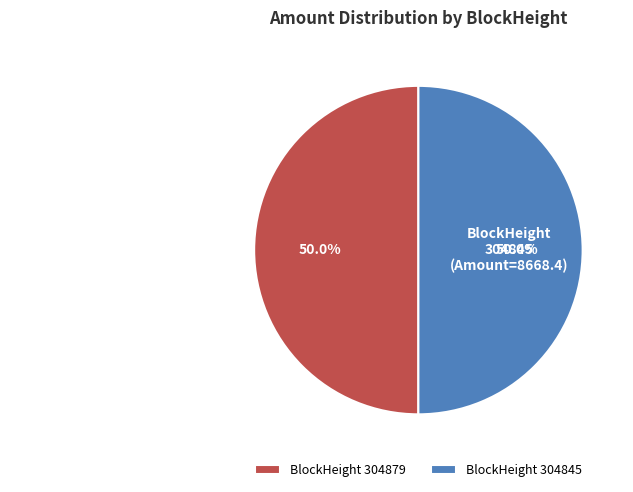

Is the sum of BlockHeight 304845 and BlockHeight 304879 greater than half?

Yes